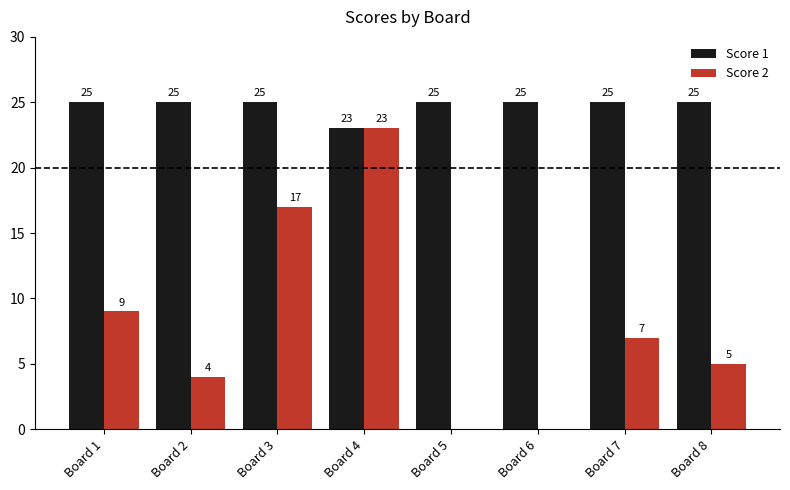

What is the difference between the Score 2 values at Board 4 and Board 7?

16